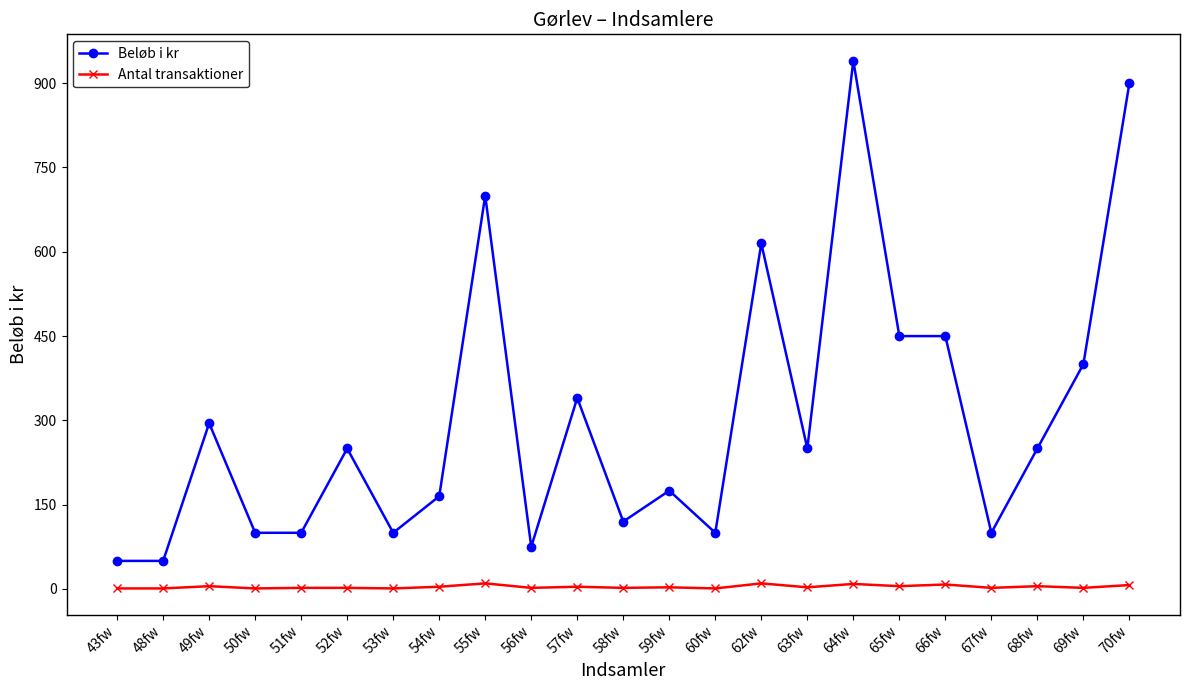

How many values in the Antal transaktioner series are below 3?

11